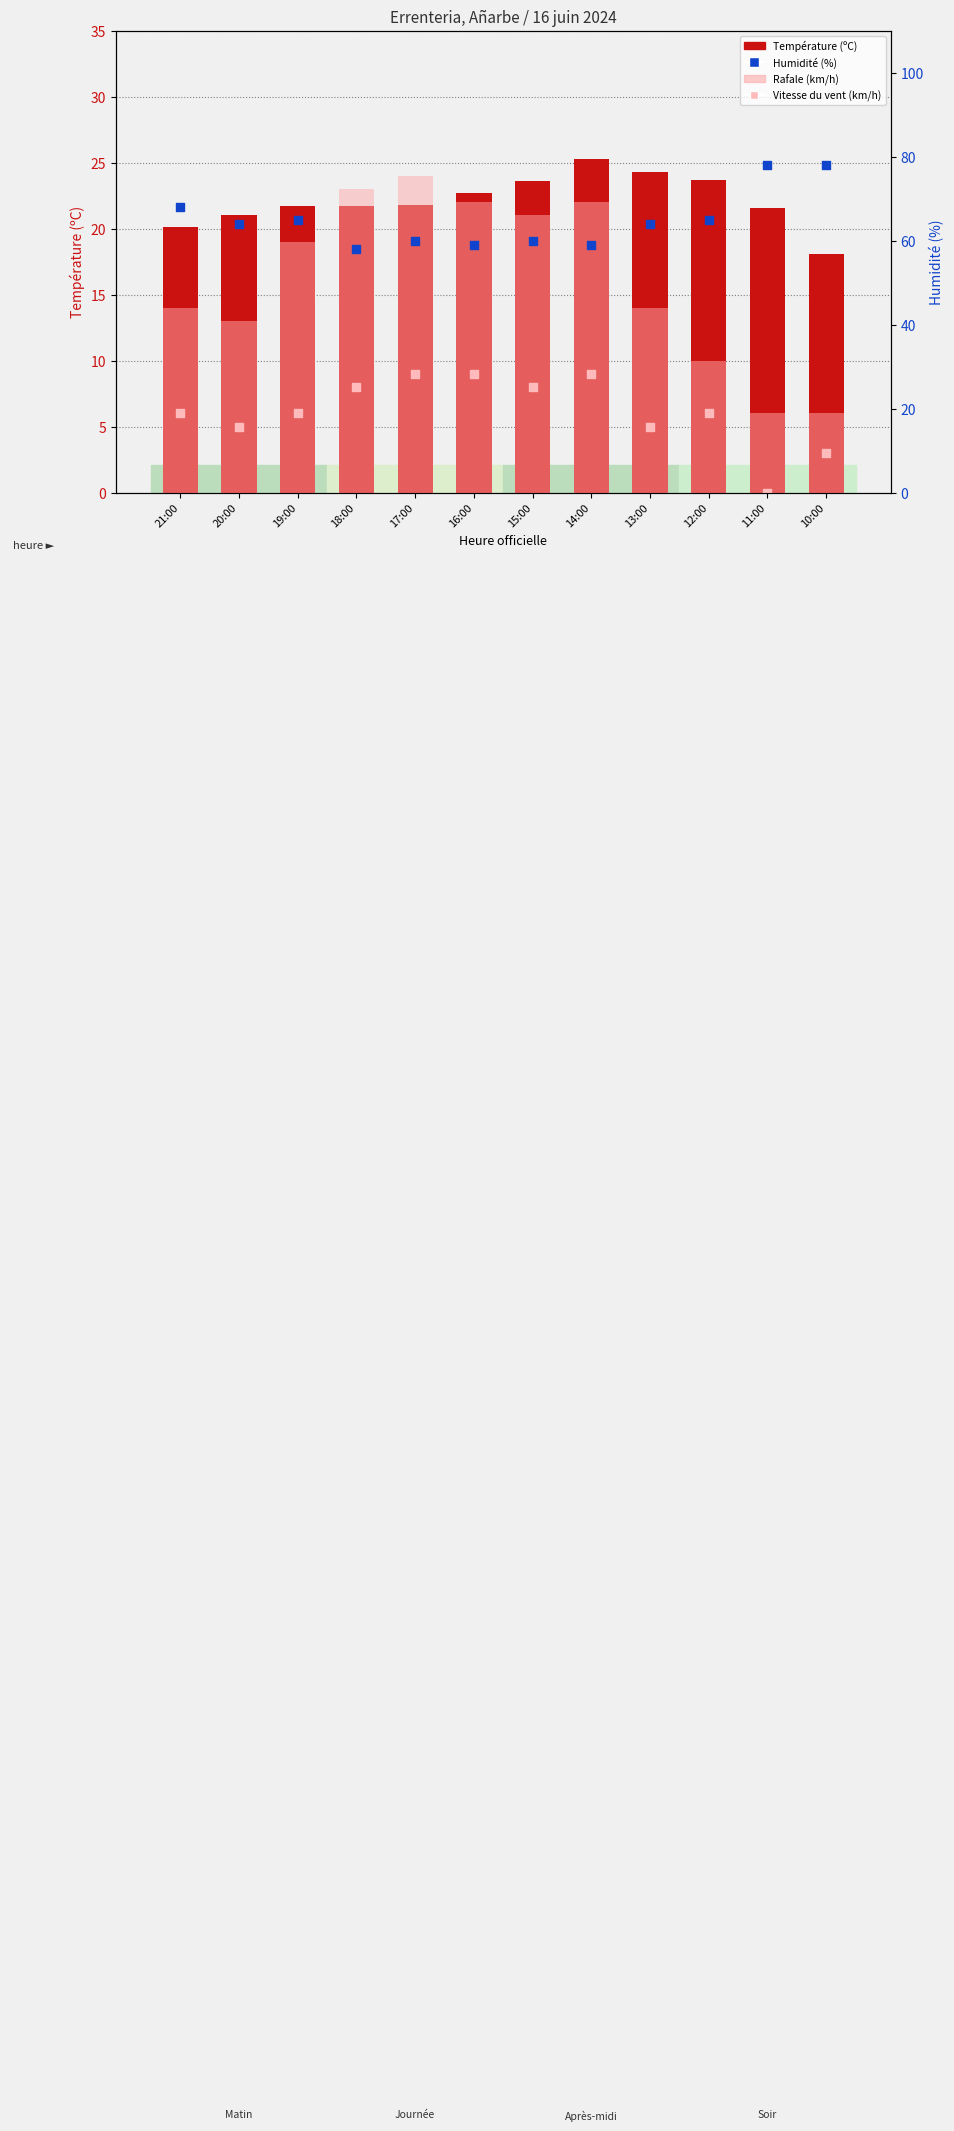

What is the total value across all series at 14:00?

115.3